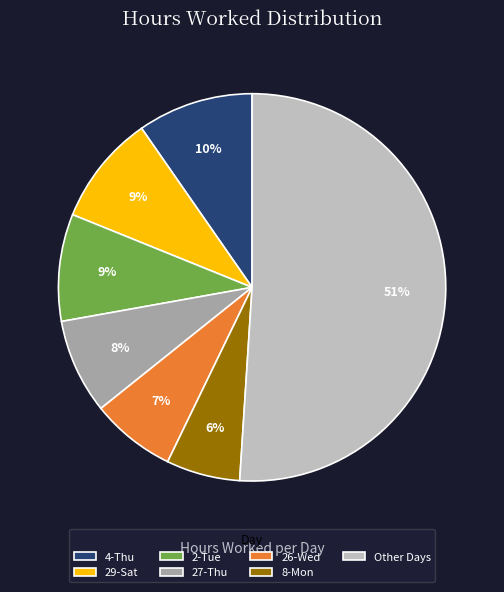

Does 8-Mon account for over 50% of the chart?

No